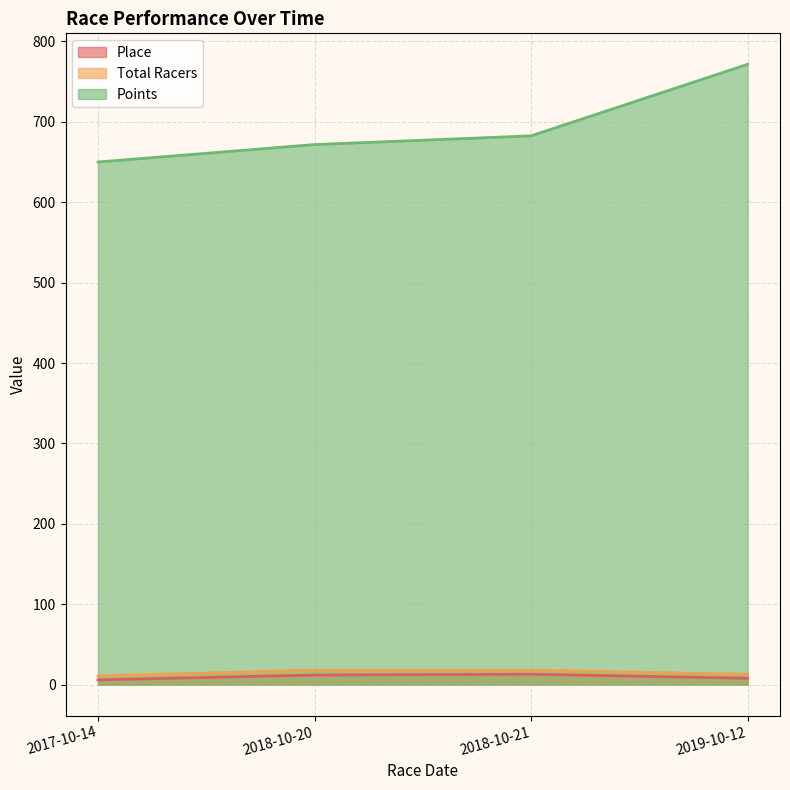

Between 2018-10-20 and 2019-10-12, which series saw the biggest shift?

Points